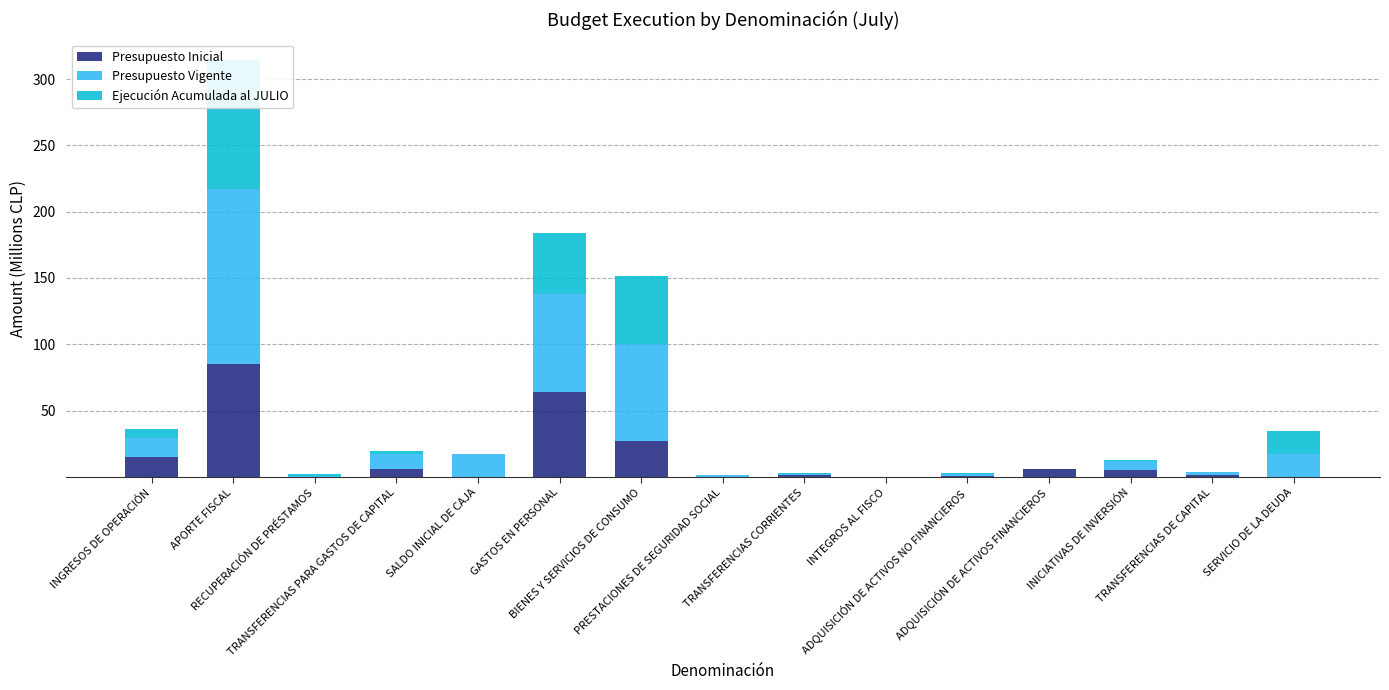

How many bars are there in each group?

3